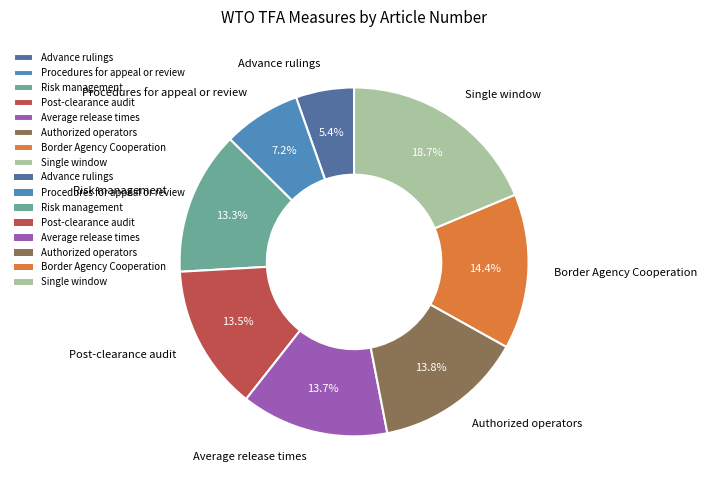

What percentage is the Single window slice, to the nearest percent?

19%